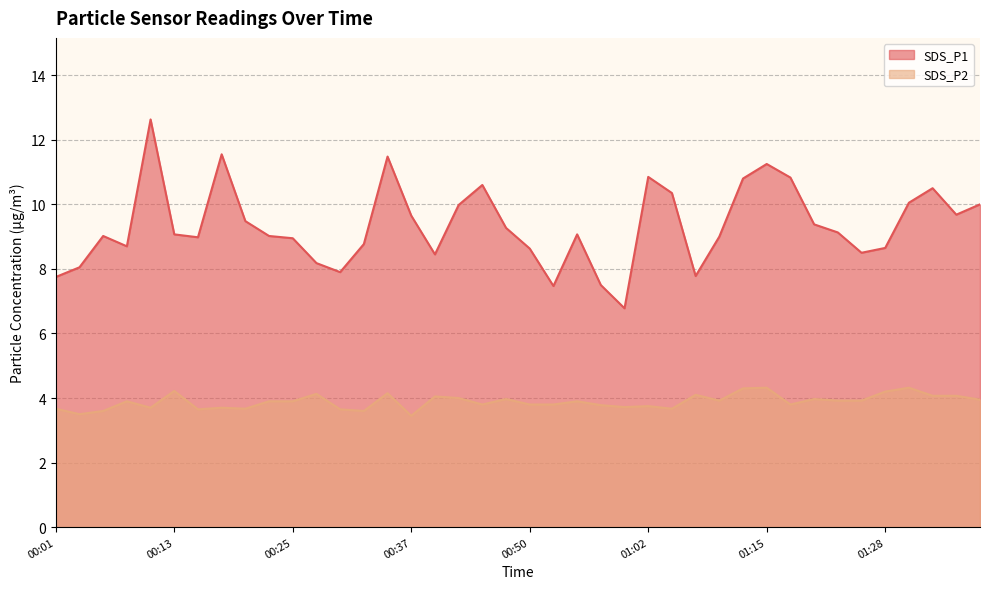

True or false: SDS_P1 has a value of 13.4 at 01:07.

False